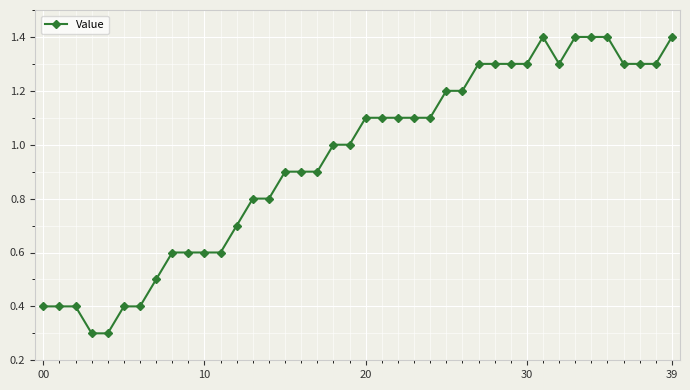

What is the sum of all values?

37.8